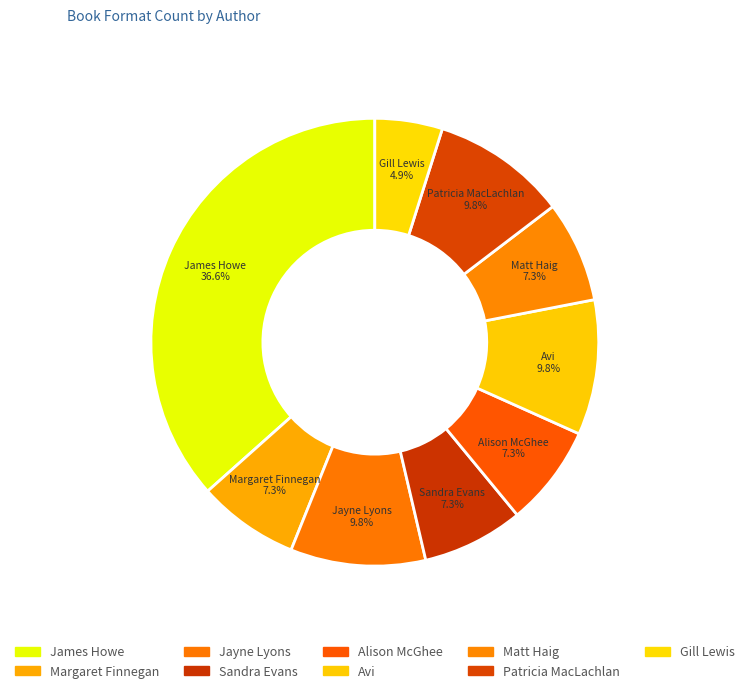

How many slices are in this pie chart?

9